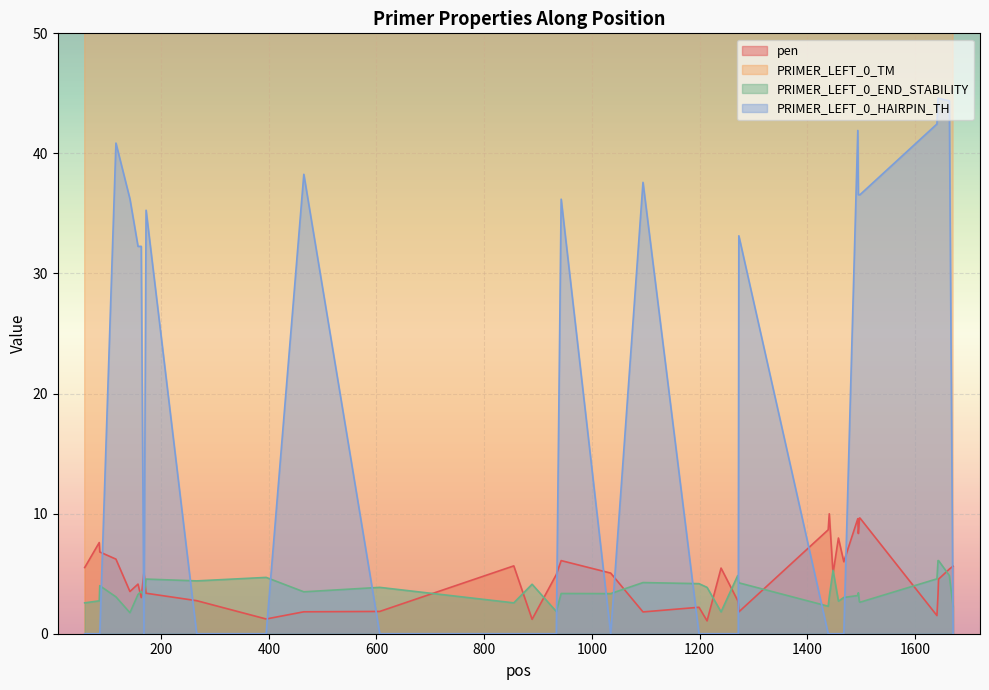

What is the maximum value for PRIMER_LEFT_0_END_STABILITY?

6.1